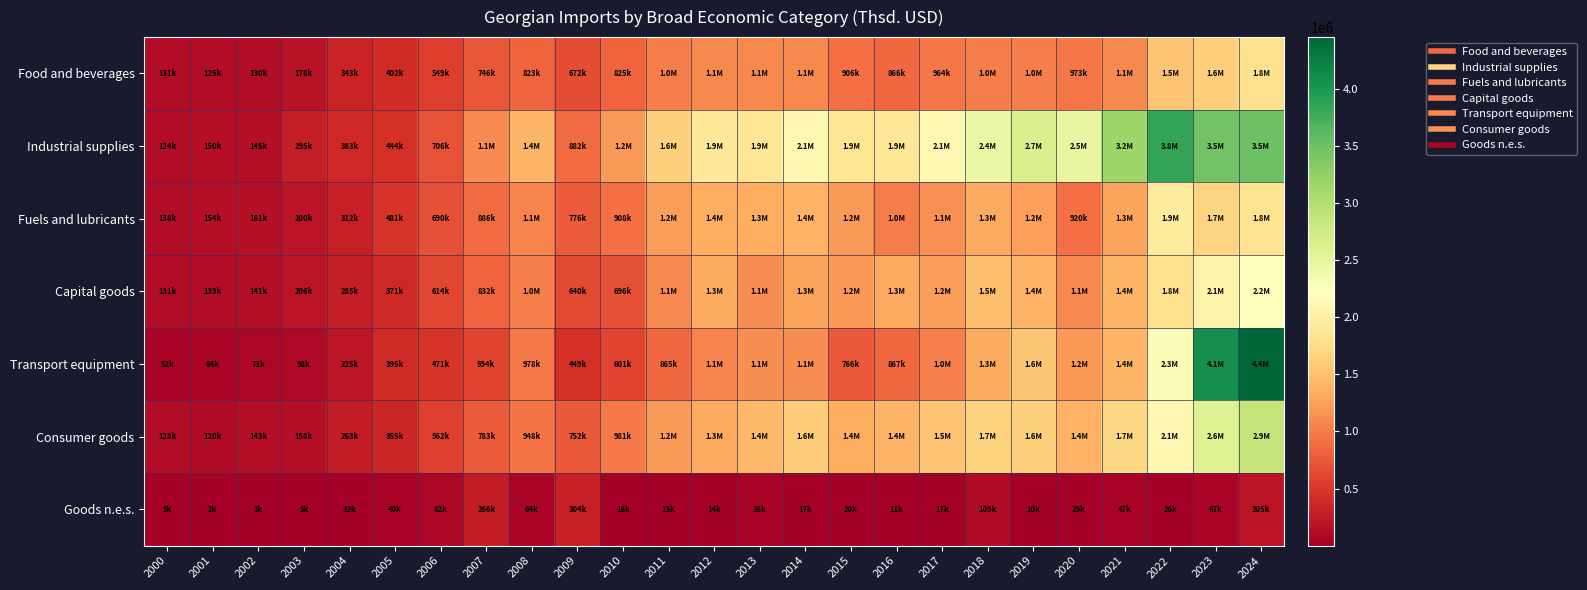

What is the spread (max minus min) of values at 2022?

3823317.9